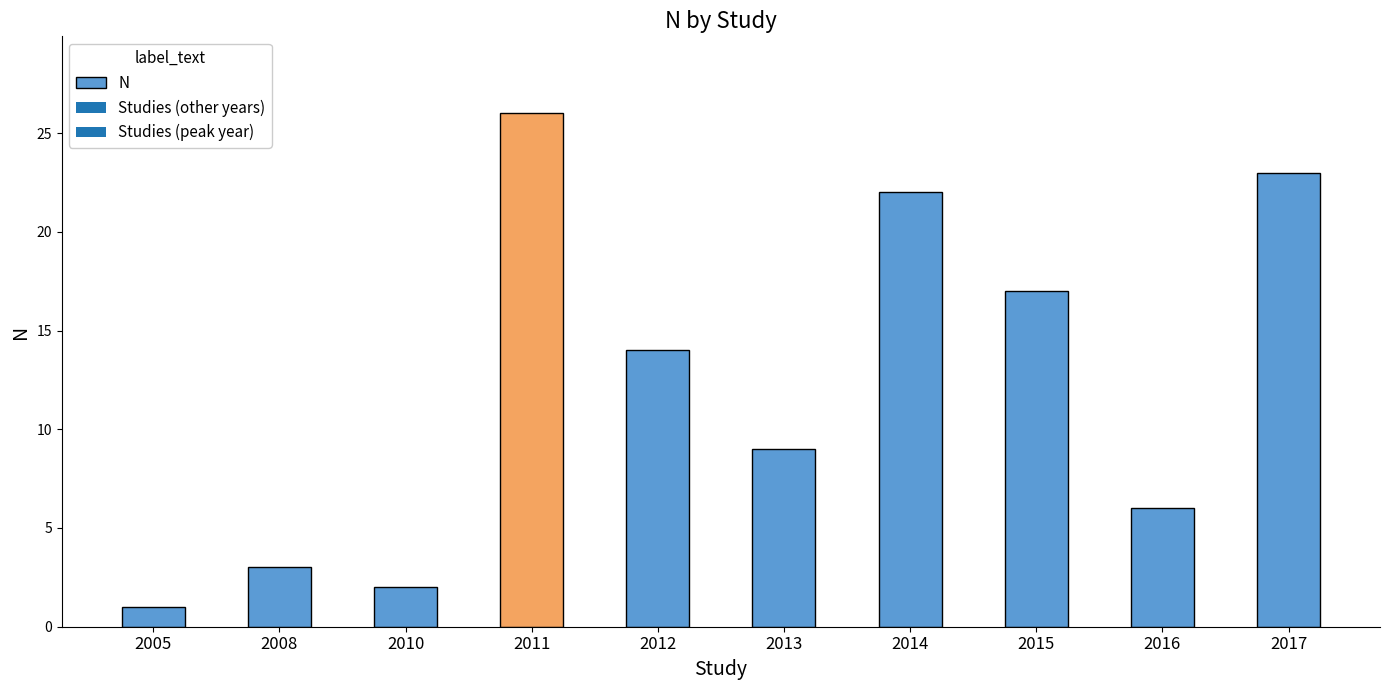

Reading left to right, list all the values displayed in this chart.

1	3	2	26	14	9	22	17	6	23